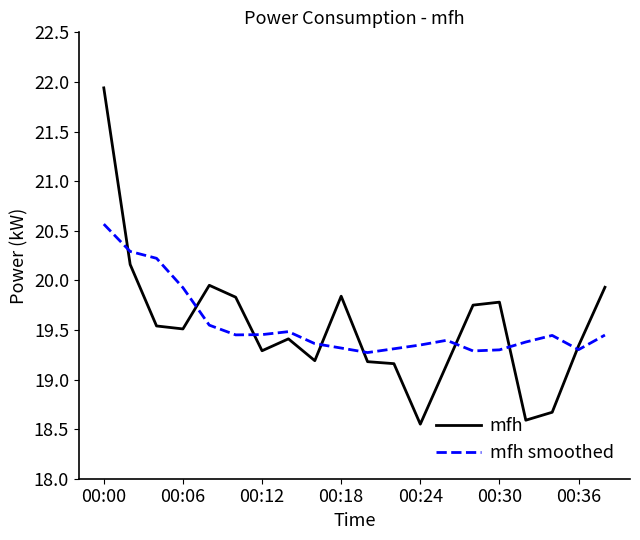

What is the greatest value displayed?

21.9